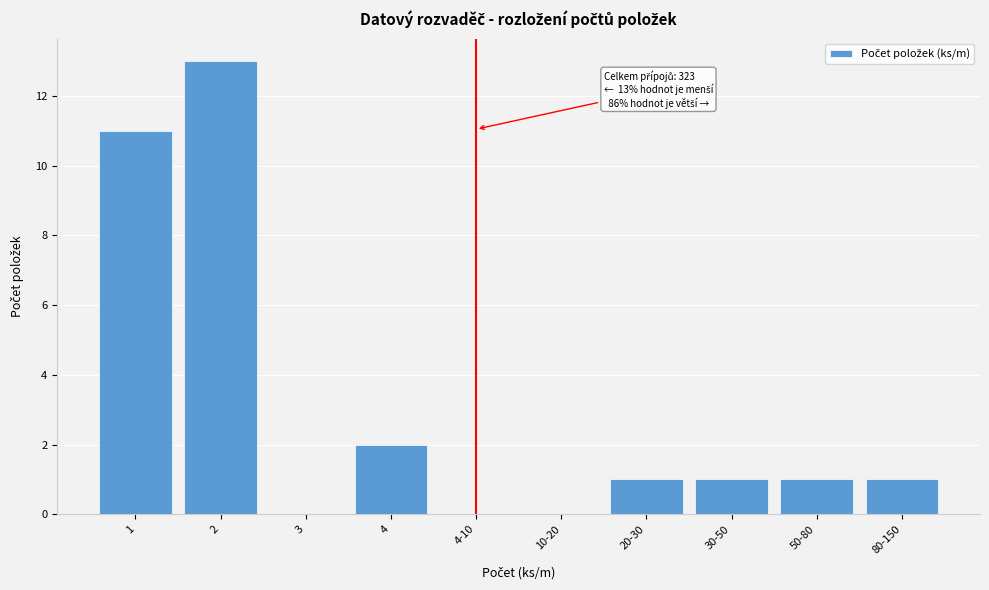

Reading left to right, transcribe all the data shown in this chart.

1=11	2=13	3=0	4=2	4-10=0	10-20=0	20-30=1	30-50=1	50-80=1	80-150=1